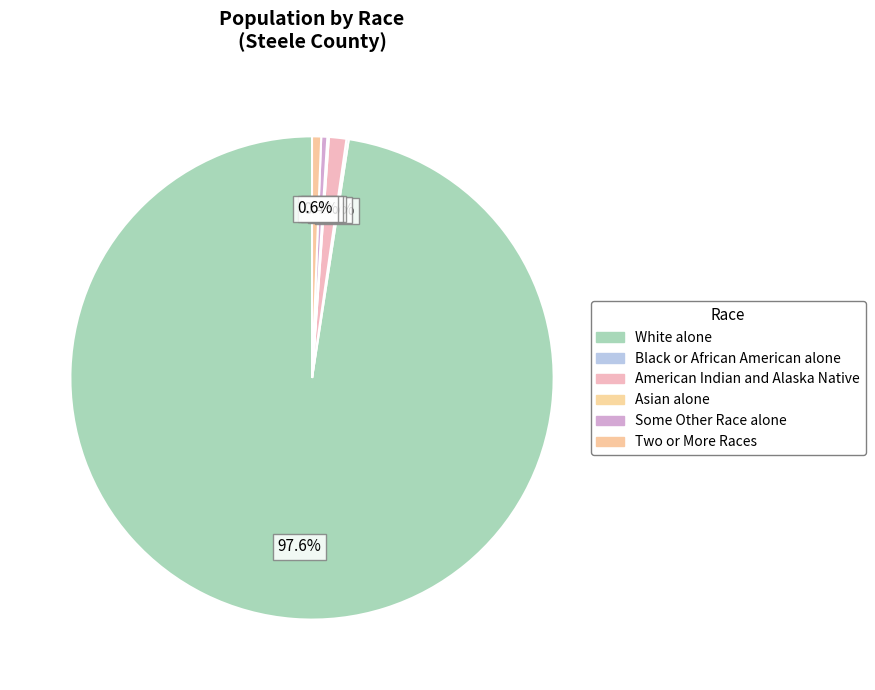

What is the change in value from Black or African American alone to American Indian and Alaska Native?

+20